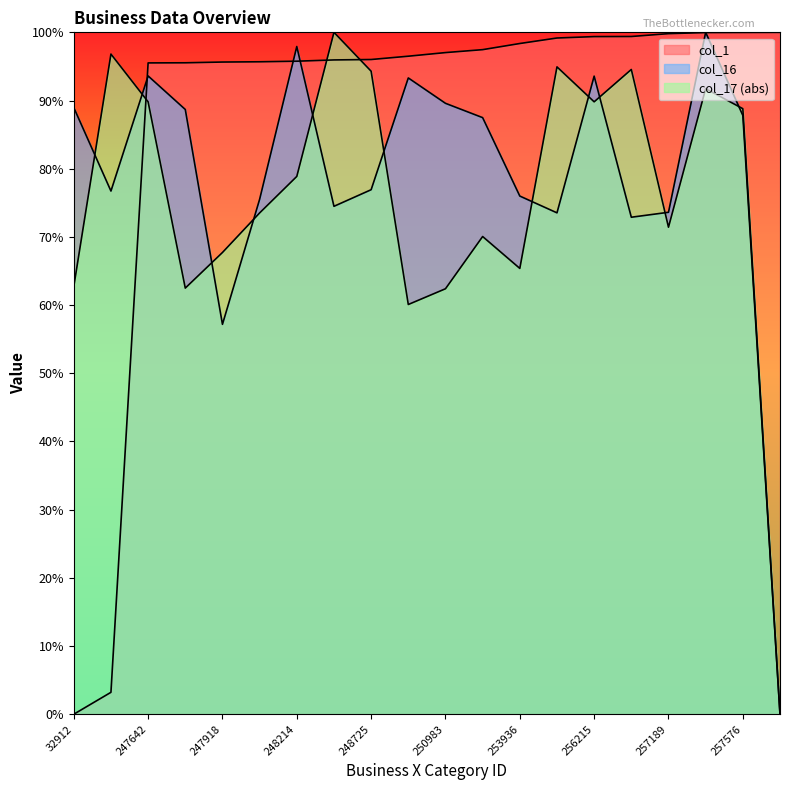

At which category is the sum across all series the highest?

257531